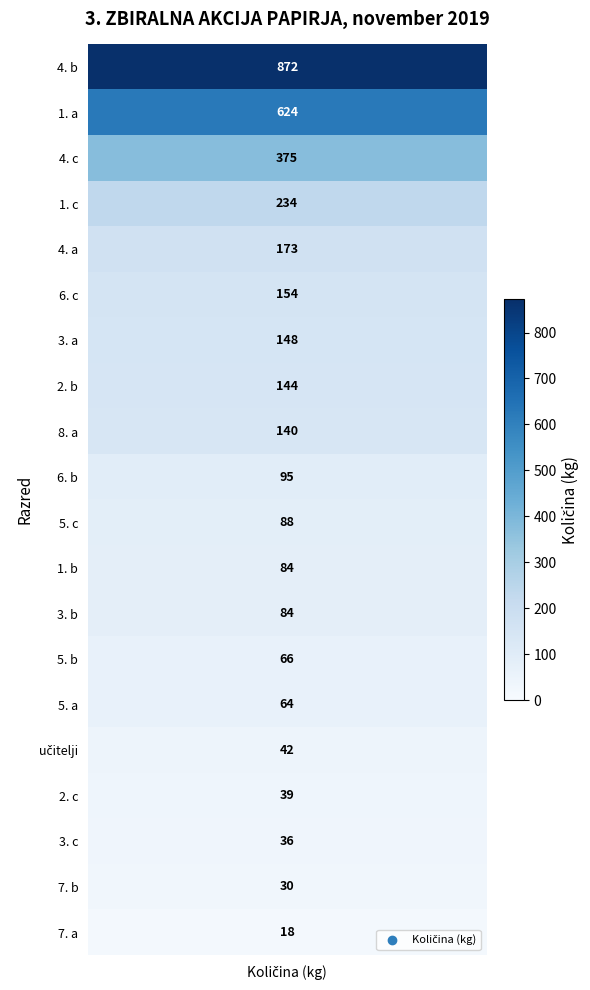

What is the minimum value shown in the chart?

18